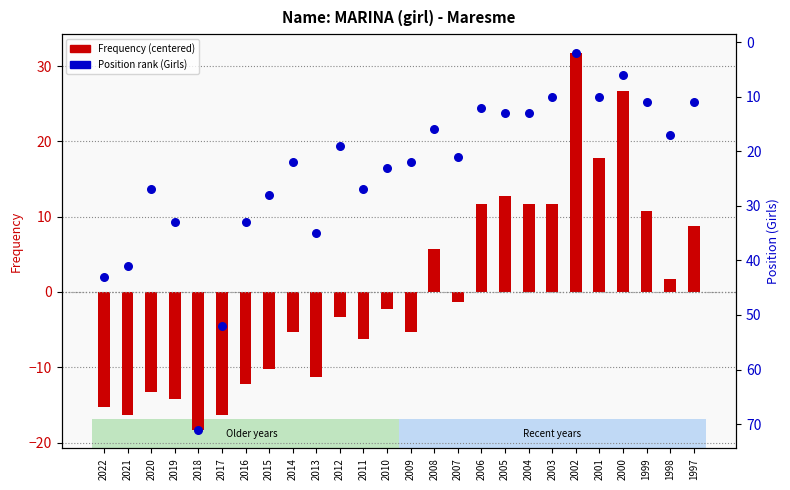

Which series has the largest total across all categories?

Position (Girls)